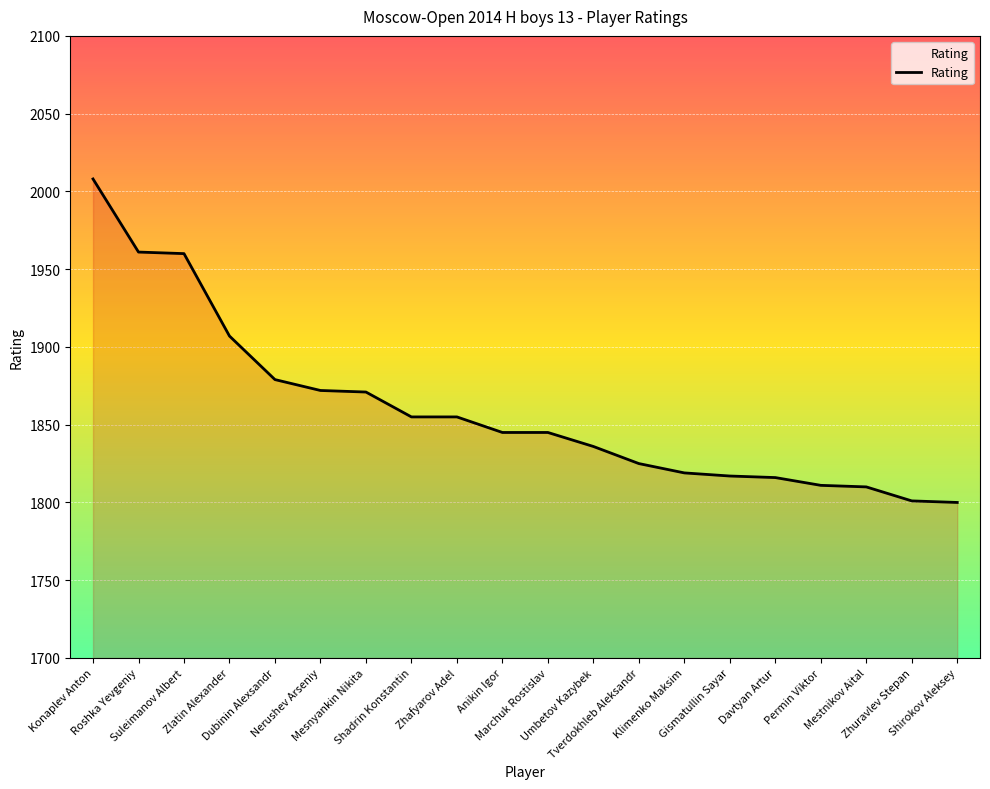

Approximately how many times larger is the value at Konaplev Anton compared to Zlatin Alexander?

1.1